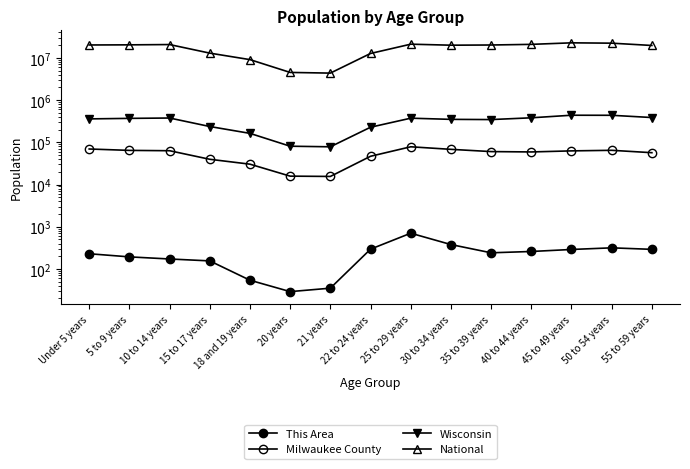

What is the label of the 3rd point from the left?

10 to 14 years